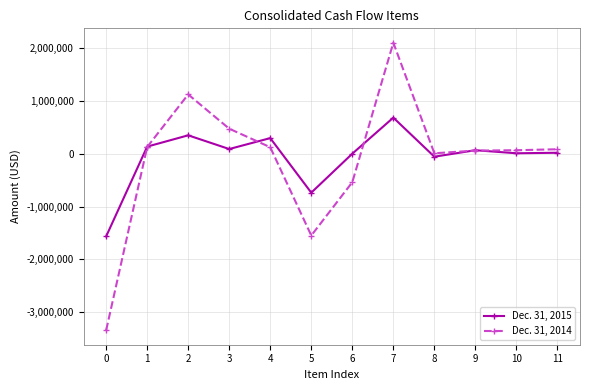

What is the difference between the maximum and second lowest values in the Dec. 31, 2015 series?

1419202